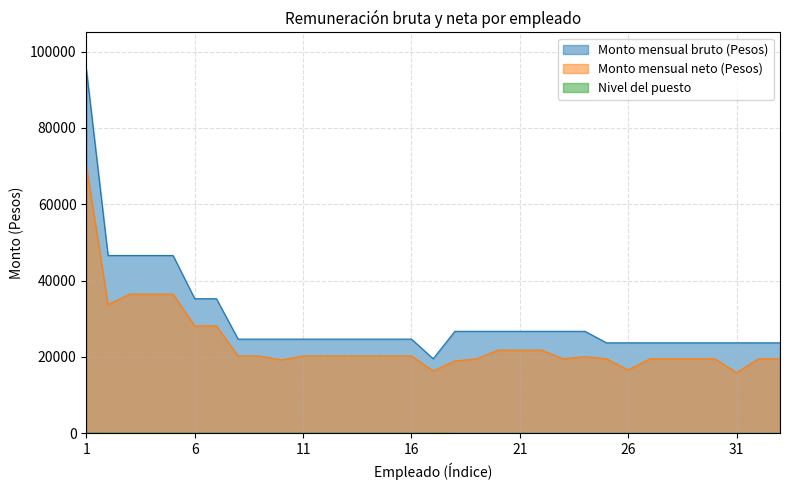

What is the value of the Monto mensual bruto (Pesos) point at the 21st from the left?

26719.8